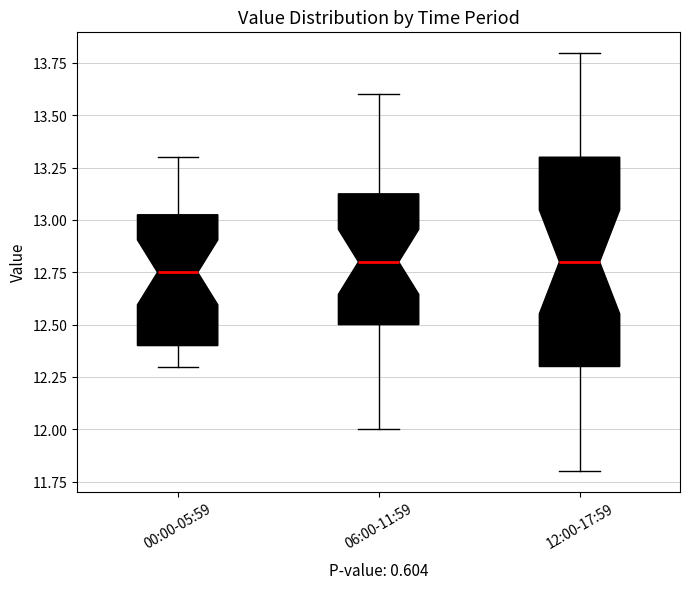

Comparing the boxes themselves (not the whiskers), which one is the tallest?

12:00-17:59